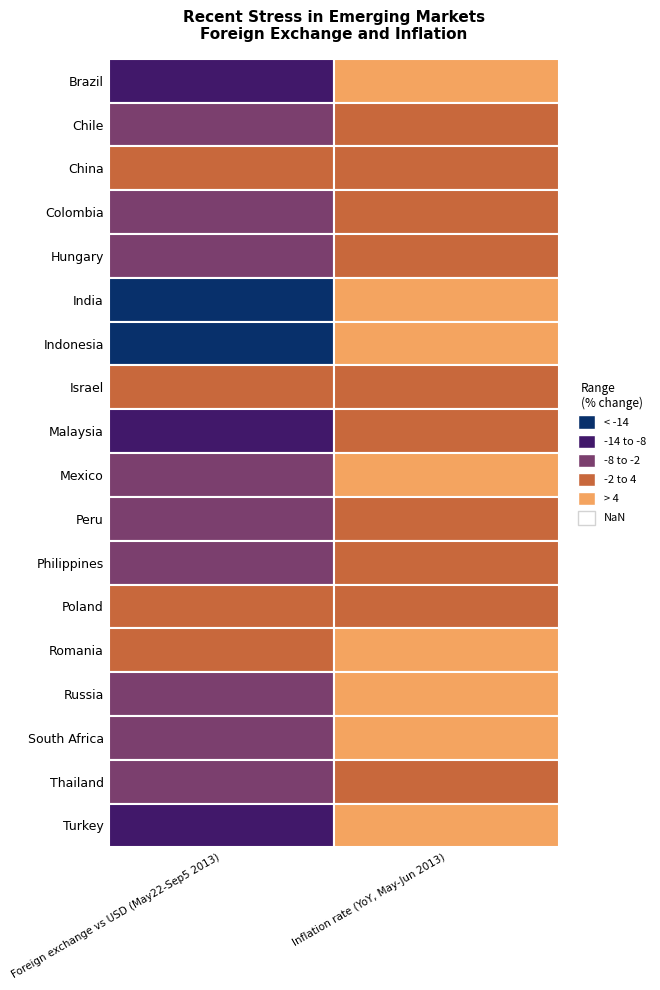

Between 11 and 6, which is larger?

11